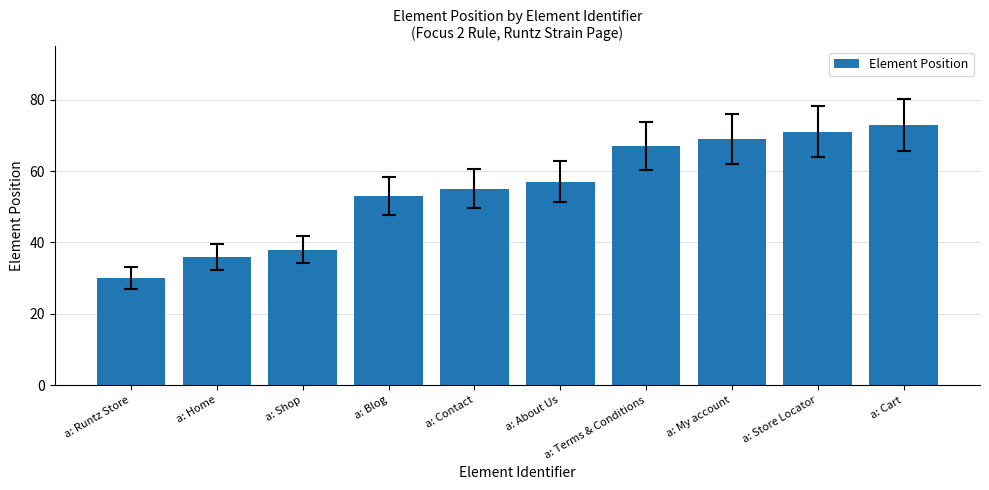

At which label is the value closest to 51?

a: Blog